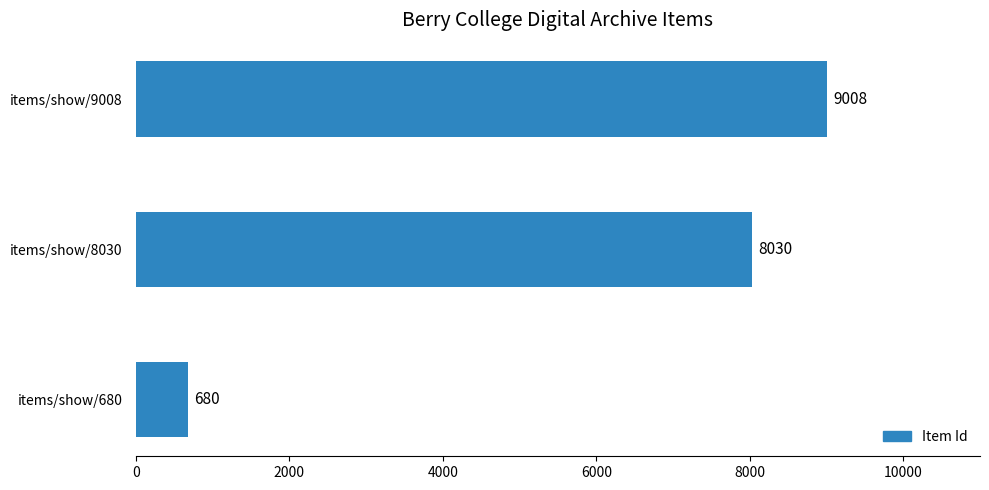

How many series are shown in this chart?

1